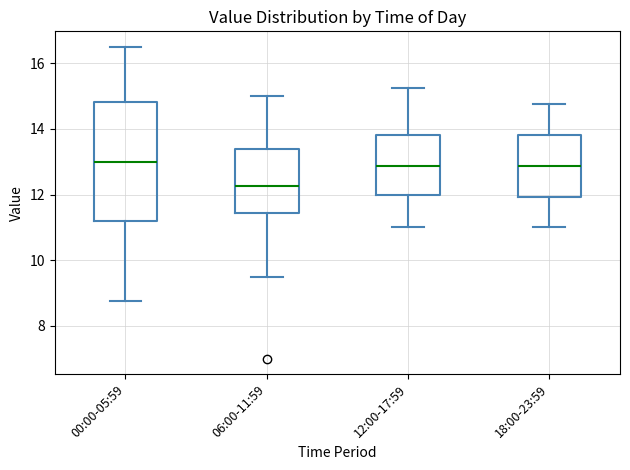

Reading left to right, transcribe this box plot: for each box, give where its median line is, the range the box spans, and where its two whiskers end, as read against the y-axis. The values are not printed on the chart, so give them approximately, as read against the axis.

00:00-05:59: median 13.0, box 11.2 to 14.8, whiskers 8.8 to 16.6
06:00-11:59: median 12.2, box 11.4 to 13.4, whiskers 9.6 to 15.0
12:00-17:59: median 12.8, box 12.0 to 13.8, whiskers 11.0 to 15.2
18:00-23:59: median 12.8, box 12.0 to 13.8, whiskers 11.0 to 14.8